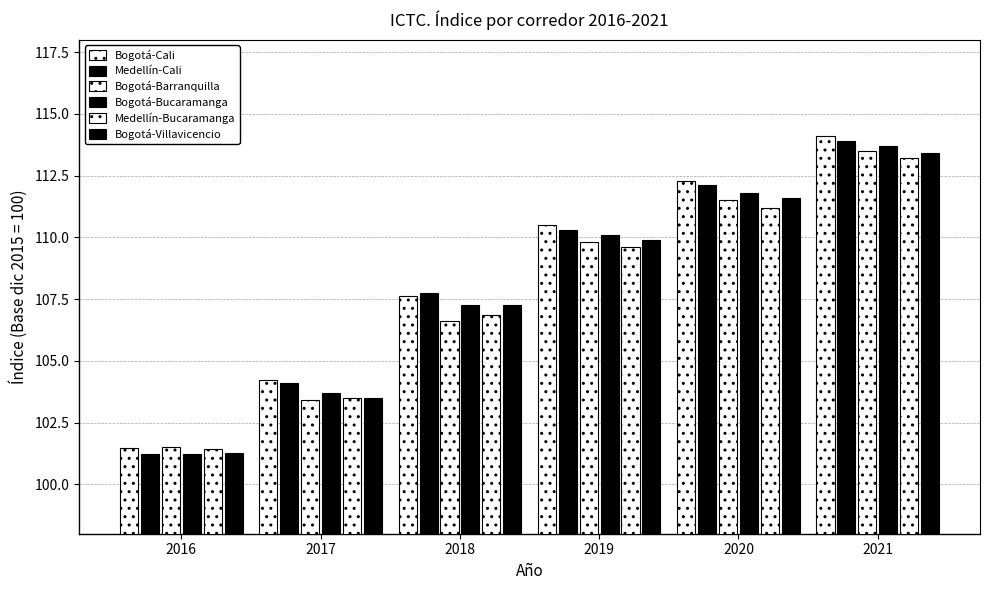

Does the chart contain stacked bars?

No